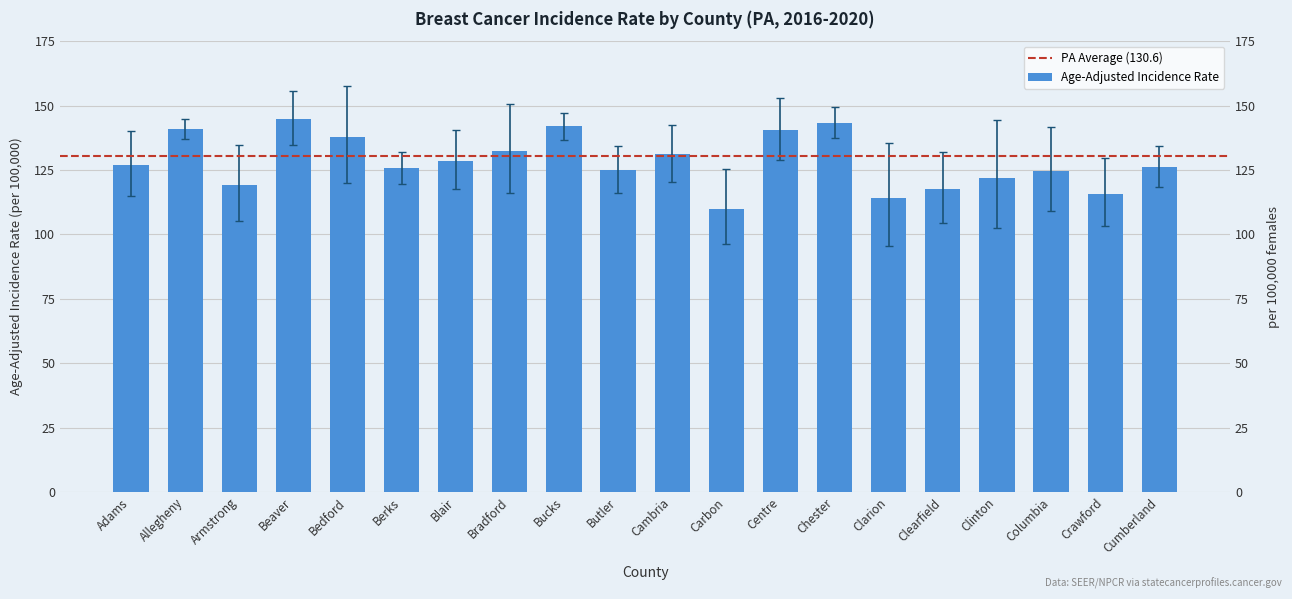

Where does the data first go above 127?

Allegheny